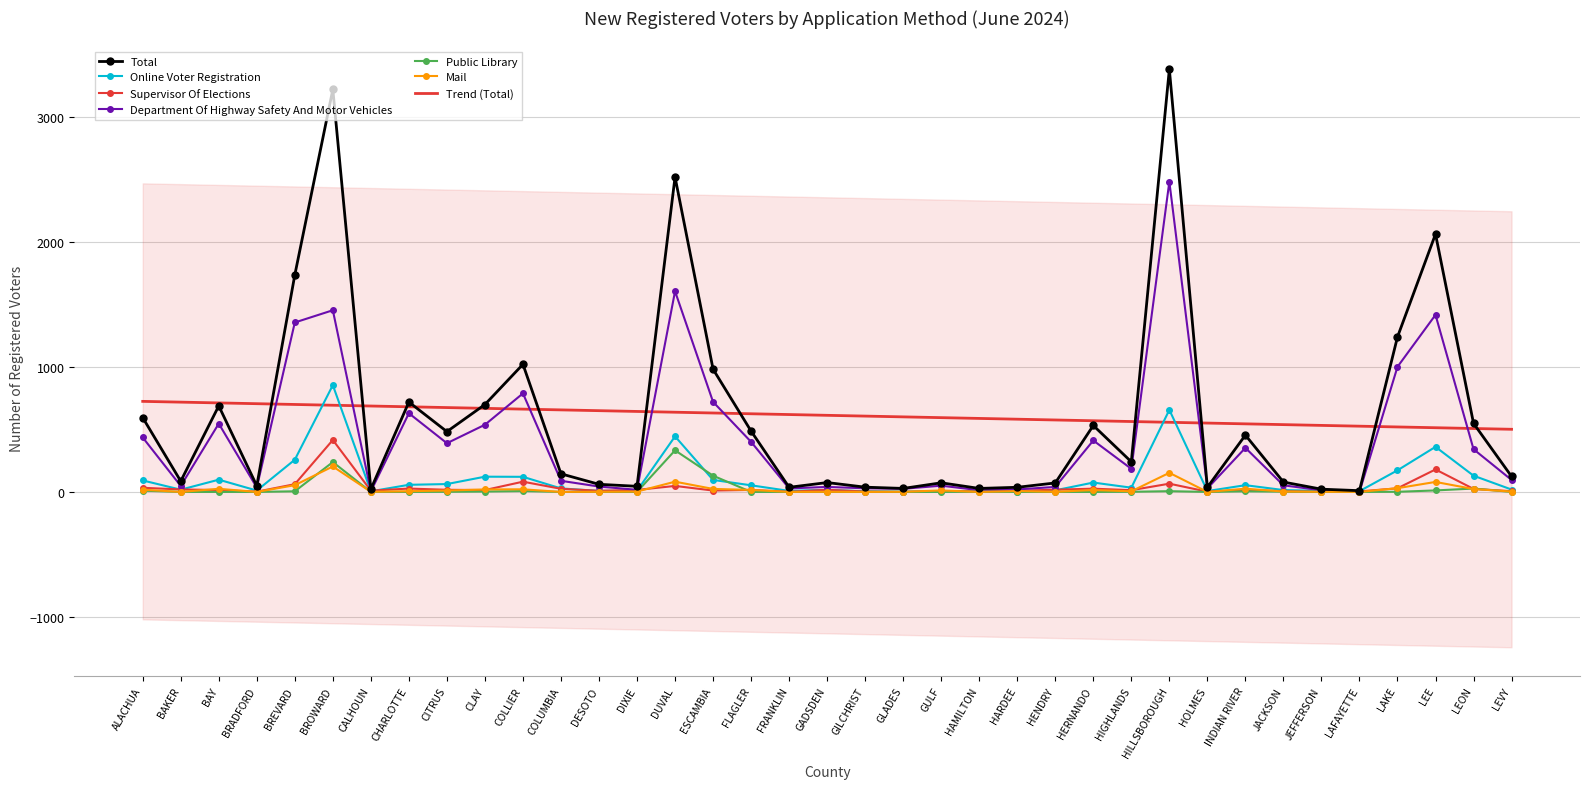

What is the spread (max minus min) of values at HENDRY?

72